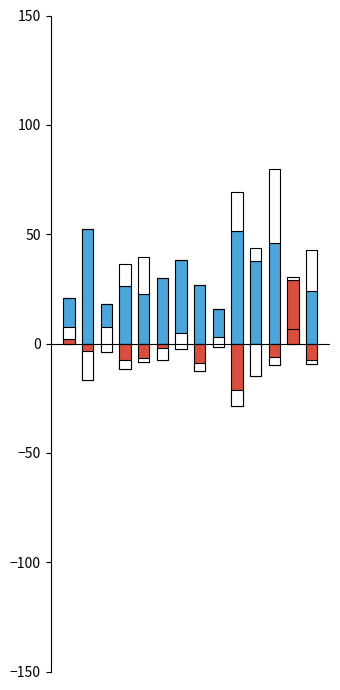

At which category is the sum across all series the highest?

11